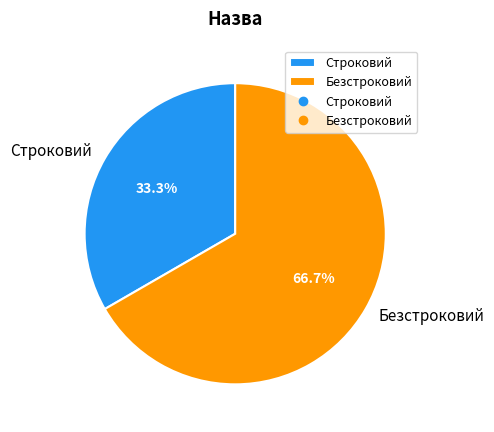

To the nearest percent, what is the difference between the Строковий and Безстроковий slice percentages?

33%